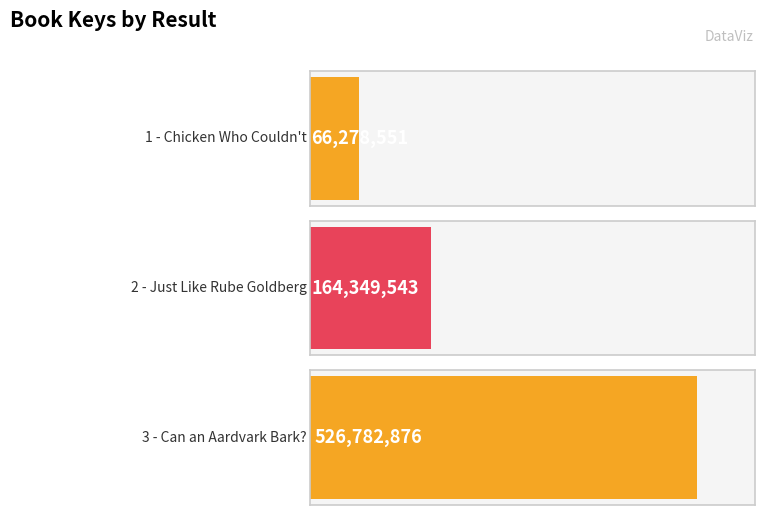

What is the label of the 3rd bar from the left?

3 - Can an Aardvark Bark?